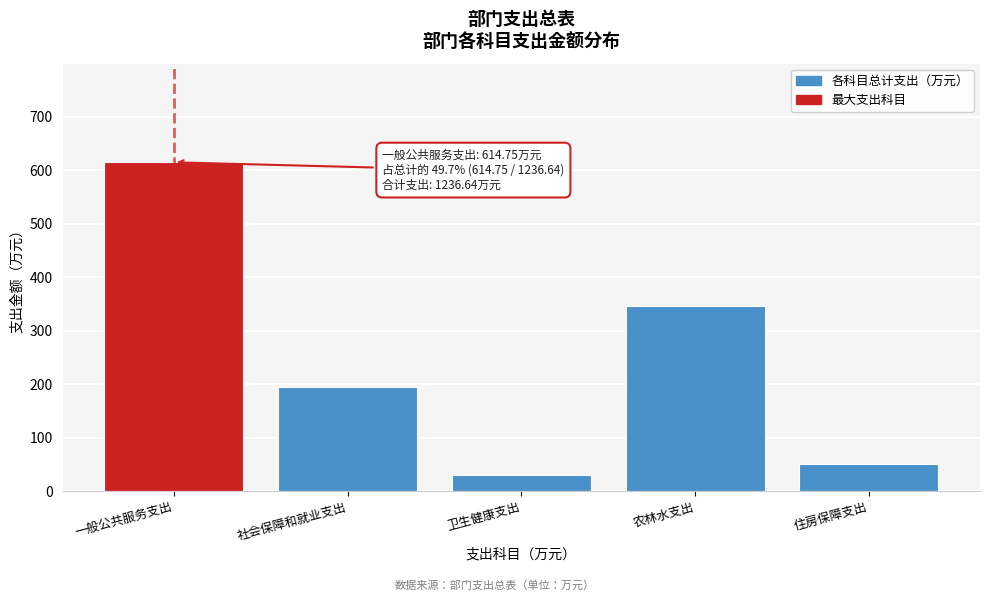

Reading right to left, extract all data points from this chart.

51.2	346.0	29.6	195.1	614.8